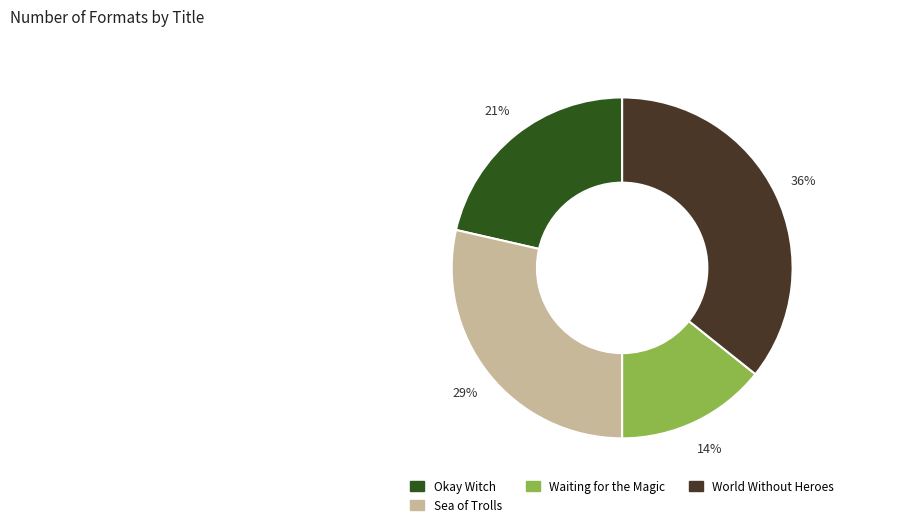

Which category has the smallest portion of the pie?

Waiting for the Magic